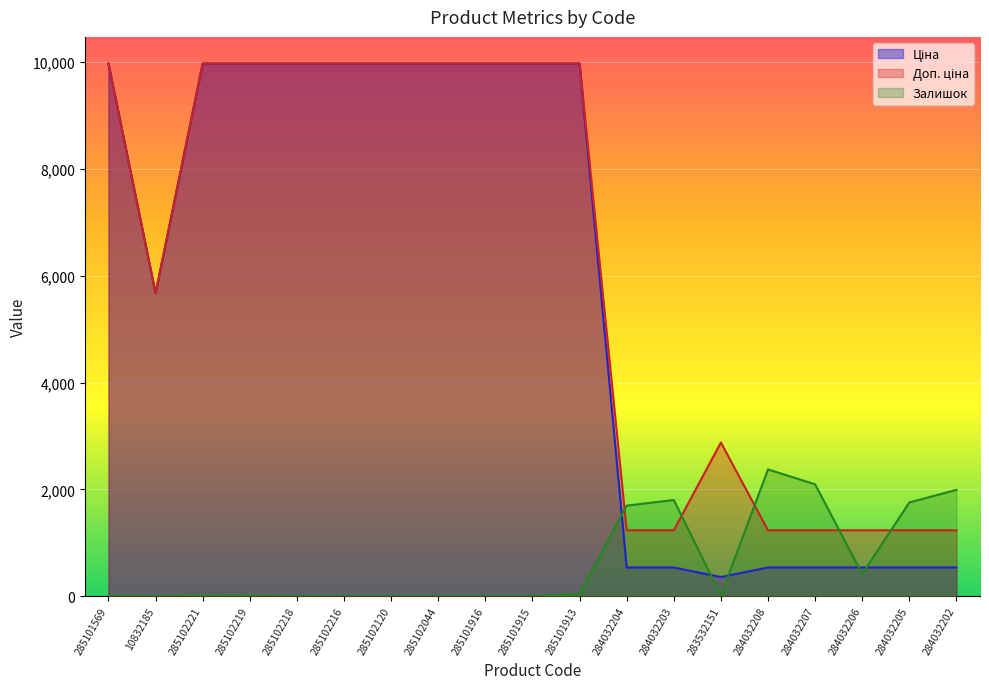

At 284032206, list the series in order from smallest to largest.

Залишок, Ціна, Доп. ціна